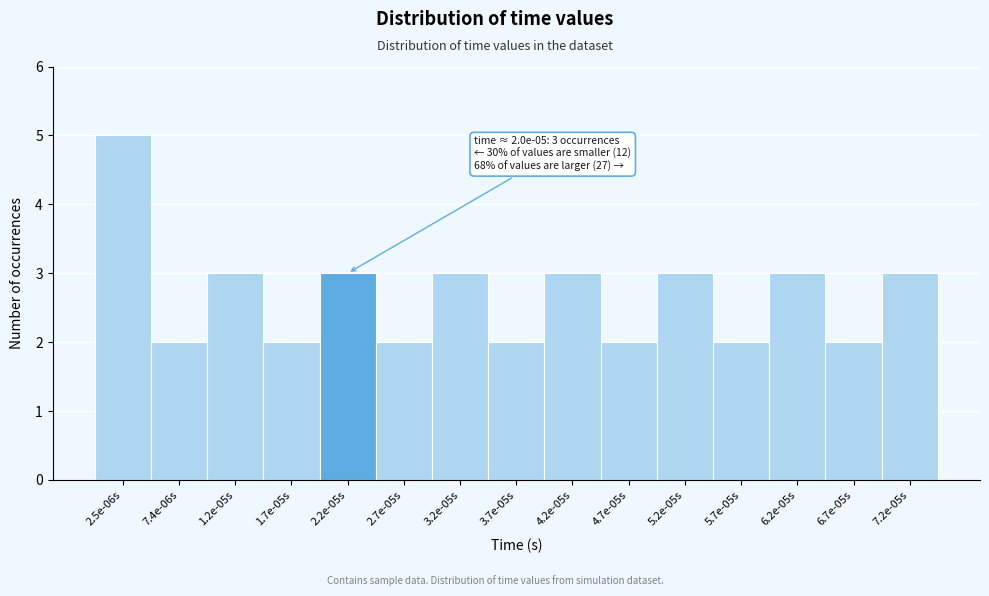

Reading right to left, transcribe all the data shown in this chart.

3	2	3	2	3	2	3	2	3	2	3	2	3	2	5